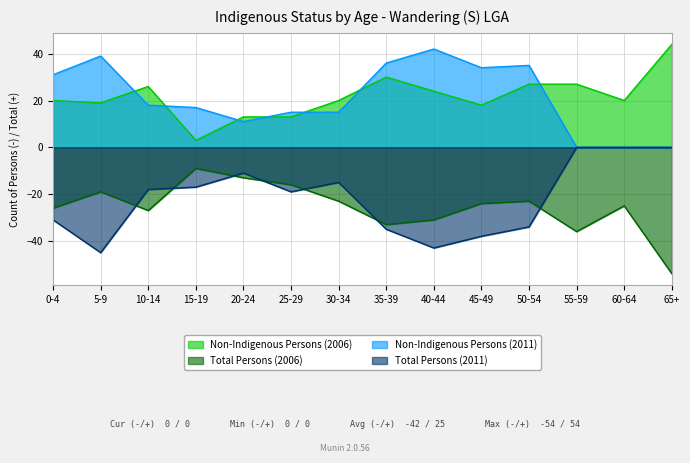

What is the approximate value of Total Persons (2011) at 0-4, to the nearest 5?

-30